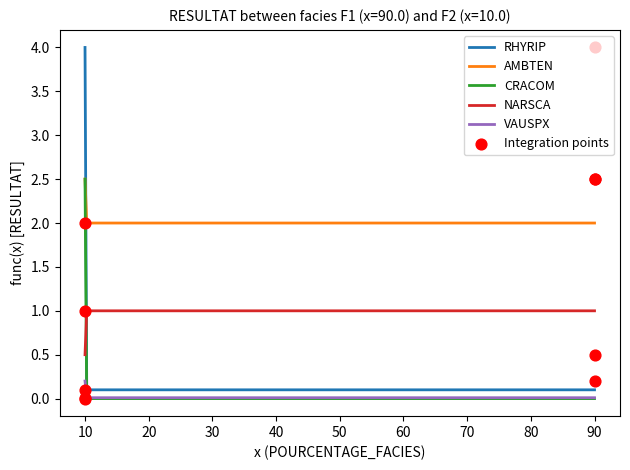

At which category is the sum across all series the highest?

F1